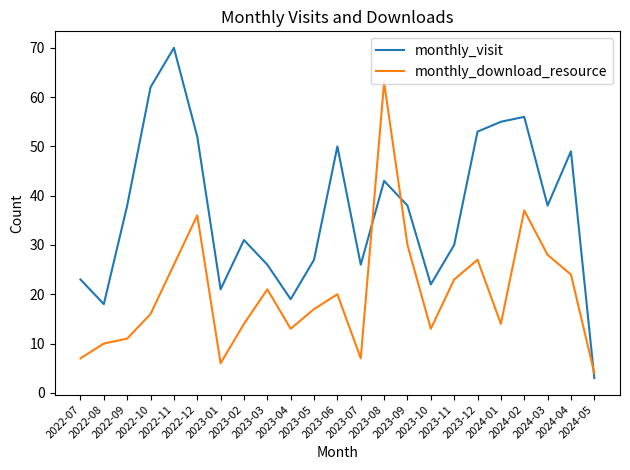

The value of monthly_download_resource at 2023-02 is 20. True or false?

False